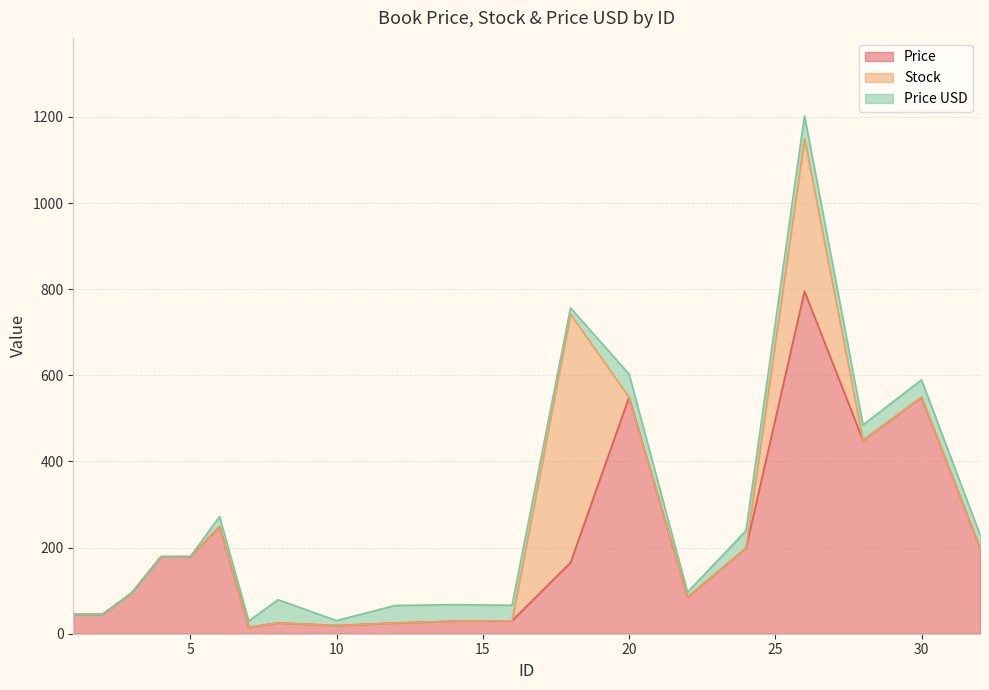

Between 10 and 16, which series saw the biggest shift?

Price USD